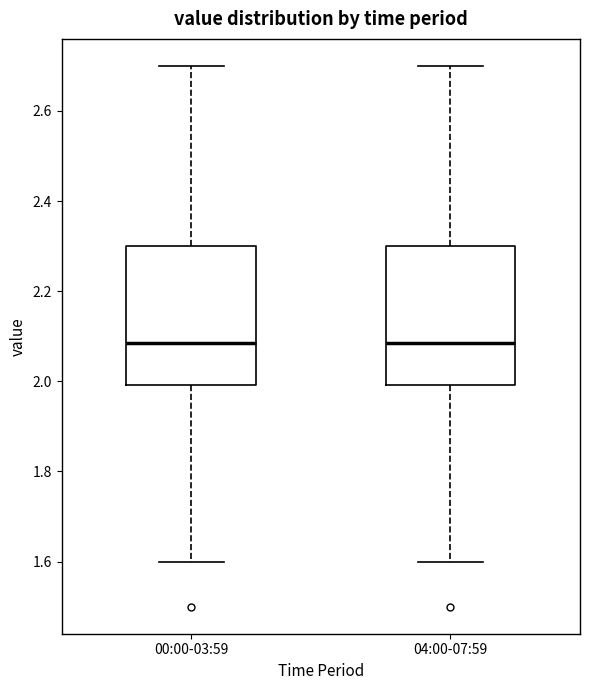

Reading left to right, transcribe this box plot: for each box, give where its median line is, the range the box spans, and where its two whiskers end, as read against the y-axis. The values are not printed on the chart, so give them approximately, as read against the axis.

00:00-03:59: median 2.08, box 2.00 to 2.30, whiskers 1.60 to 2.70
04:00-07:59: median 2.08, box 2.00 to 2.30, whiskers 1.60 to 2.70